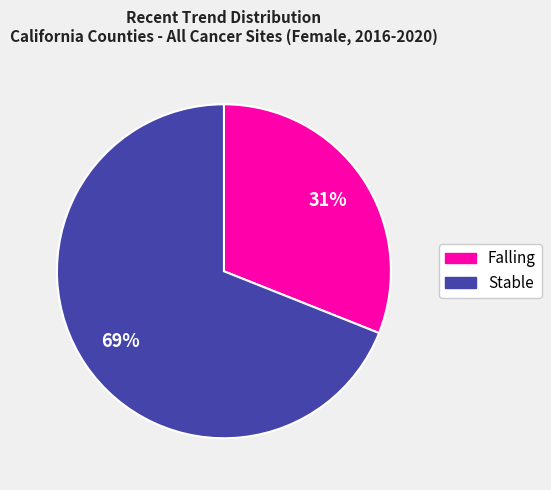

To the nearest percent, what is the difference between the largest and smallest slice percentages?

38%